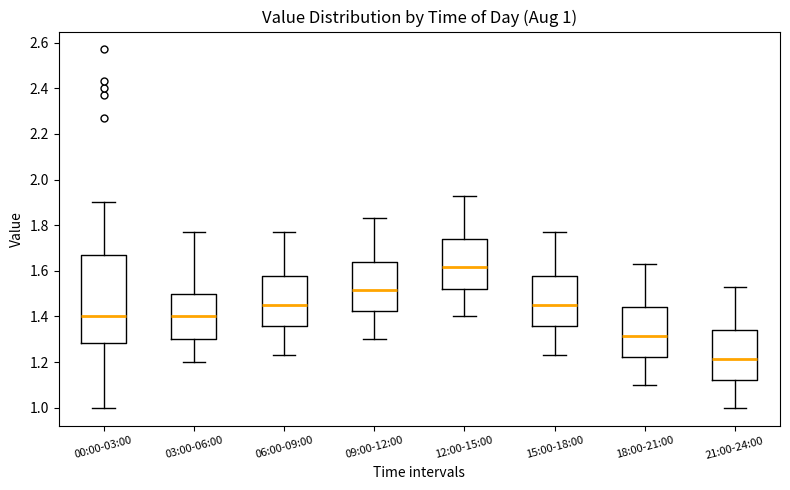

Which box's median line is the highest?

12:00-15:00